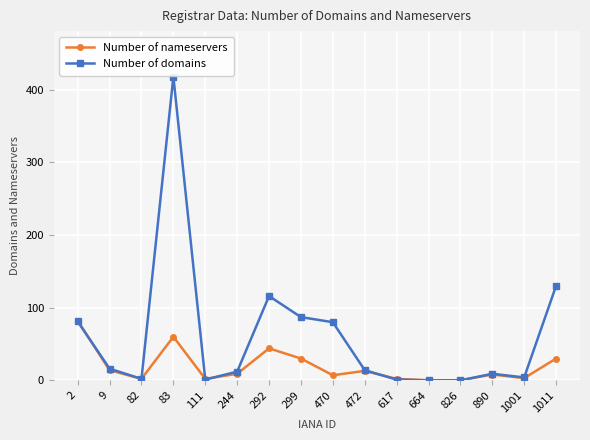

Which category has the highest value in the Number of nameservers series?

2